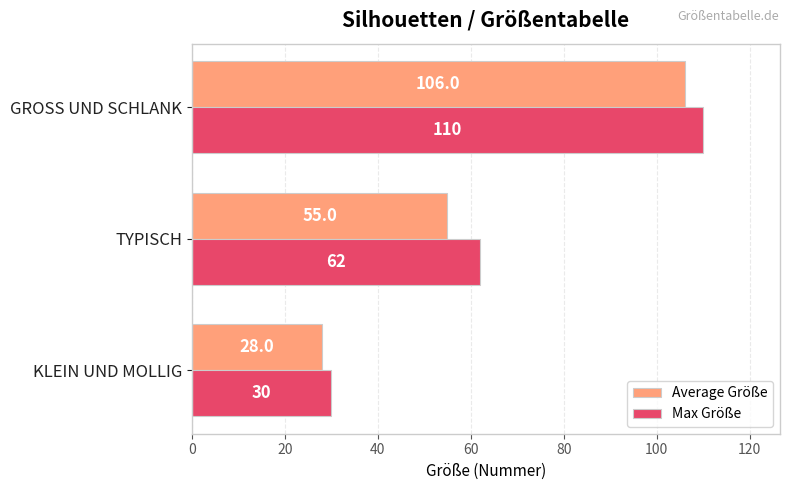

Which series has the largest total across all categories?

Max Größe